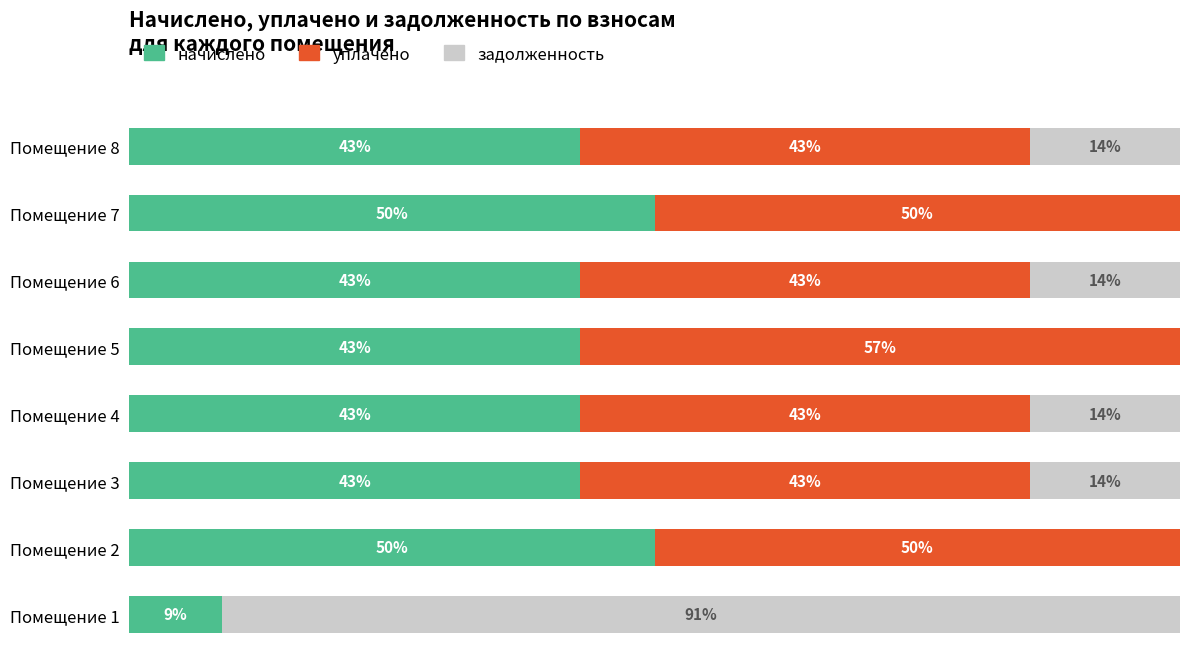

What are all the series names shown in the legend?

начислено, уплачено, задолженность